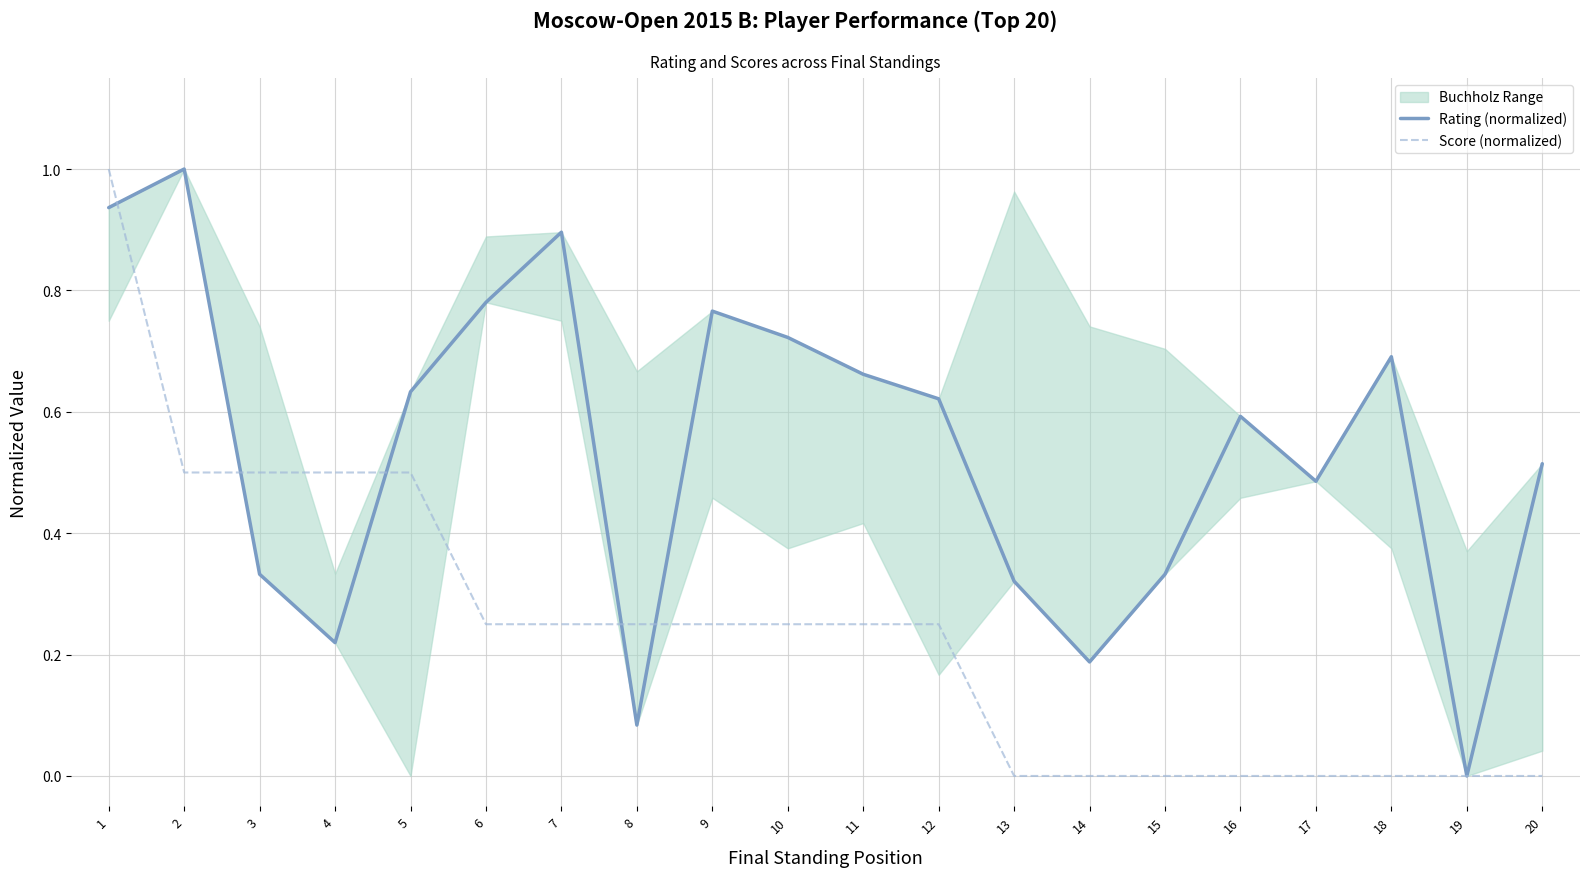

What is the value of the Rating (normalized) point at the 8th from the left?

0.1